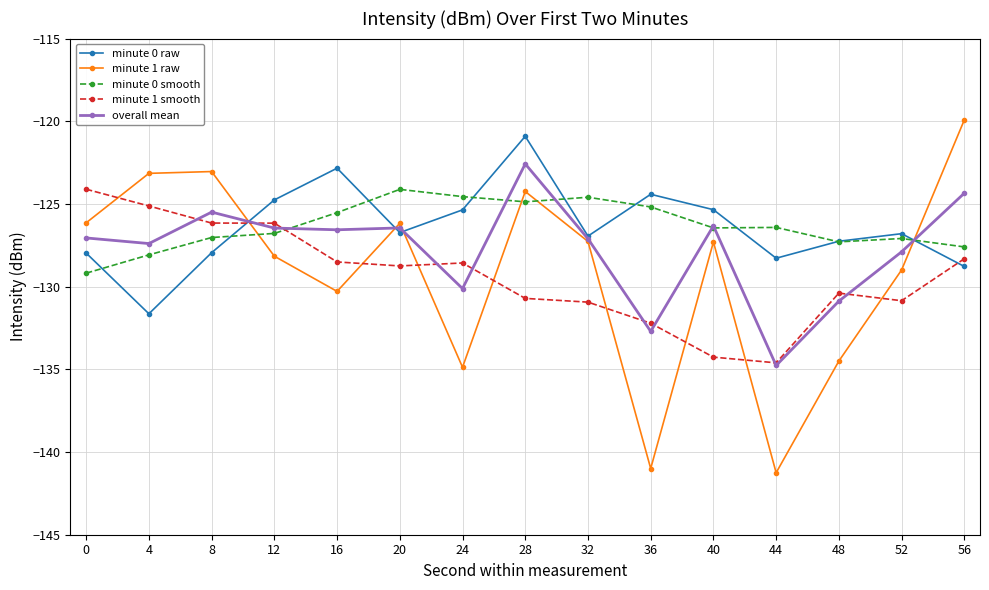

Reading right to left, list all the values displayed in this chart.

minute 0 raw: -128.8	-126.8	-127.3	-128.3	-125.3	-124.4	-126.9	-120.9	-125.4	-126.7	-122.8	-124.8	-127.9	-131.6	-128.0
minute 1 raw: -119.9	-129.0	-134.5	-141.3	-127.3	-141.0	-127.3	-124.2	-134.9	-126.2	-130.3	-128.2	-123.0	-123.1	-126.1
minute 0 smooth: -127.6	-127.1	-127.3	-126.4	-126.4	-125.2	-124.6	-124.9	-124.6	-124.1	-125.5	-126.8	-127.0	-128.1	-129.2
minute 1 smooth: -128.3	-130.9	-130.4	-134.6	-134.3	-132.2	-130.9	-130.7	-128.6	-128.7	-128.5	-126.2	-126.2	-125.1	-124.1
overall mean: -124.3	-127.9	-130.9	-134.8	-126.3	-132.7	-127.1	-122.6	-130.1	-126.4	-126.6	-126.5	-125.5	-127.4	-127.1